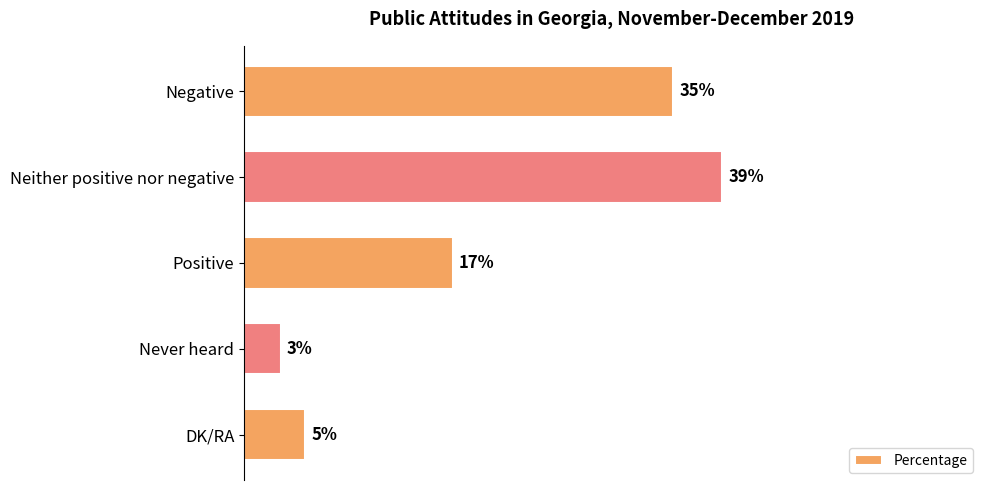

Which label corresponds to the largest value in the chart?

Neither positive nor negative